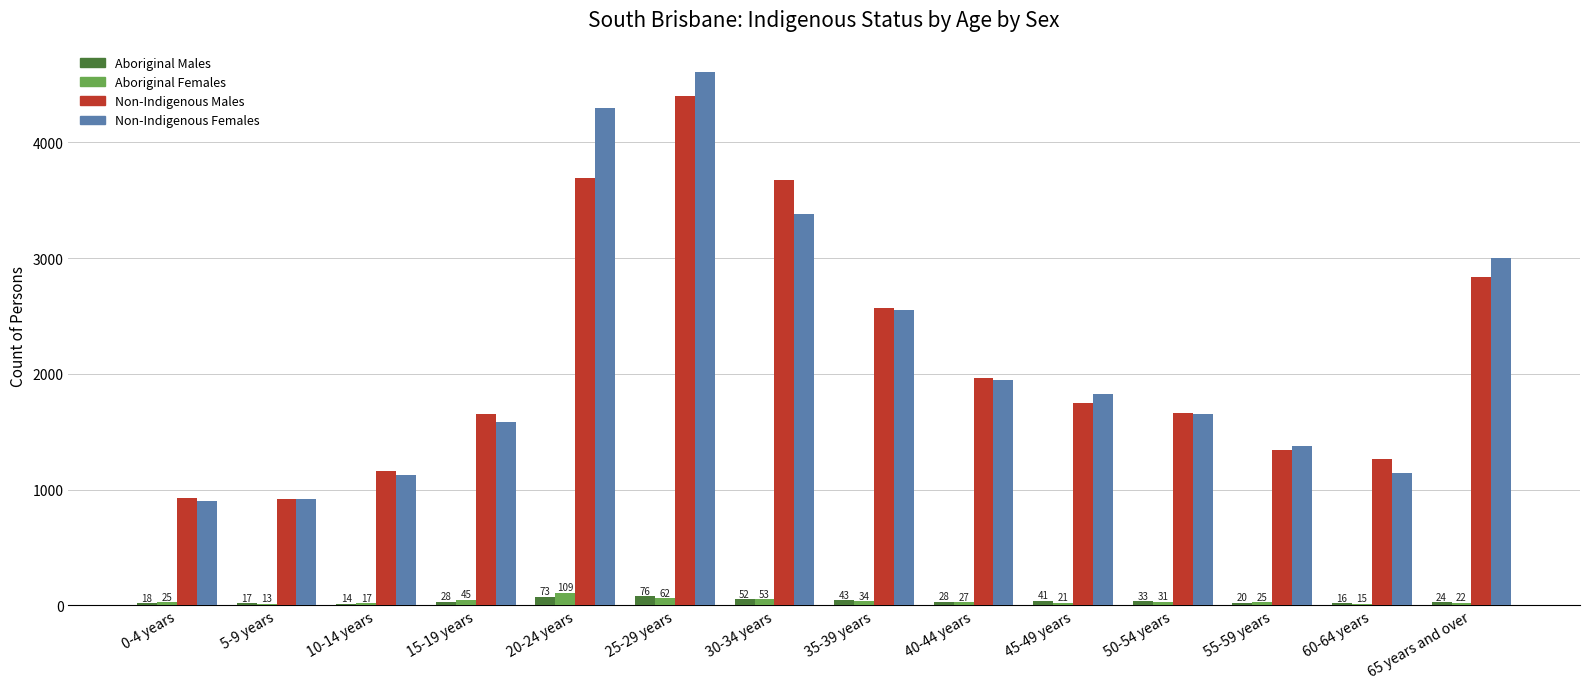

Is the value of Aboriginal Males at 65 years and over greater than the value of Non-Indigenous Females at 40-44 years?

No